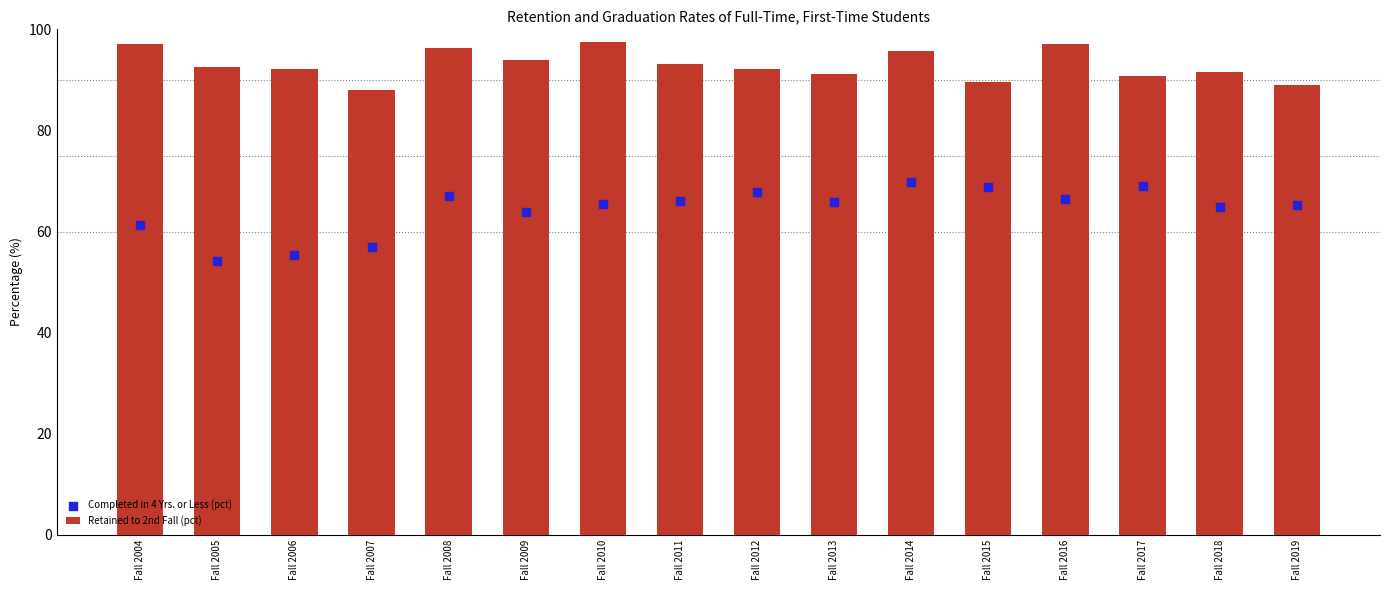

At how many categories does at least one series exceed 54?

16